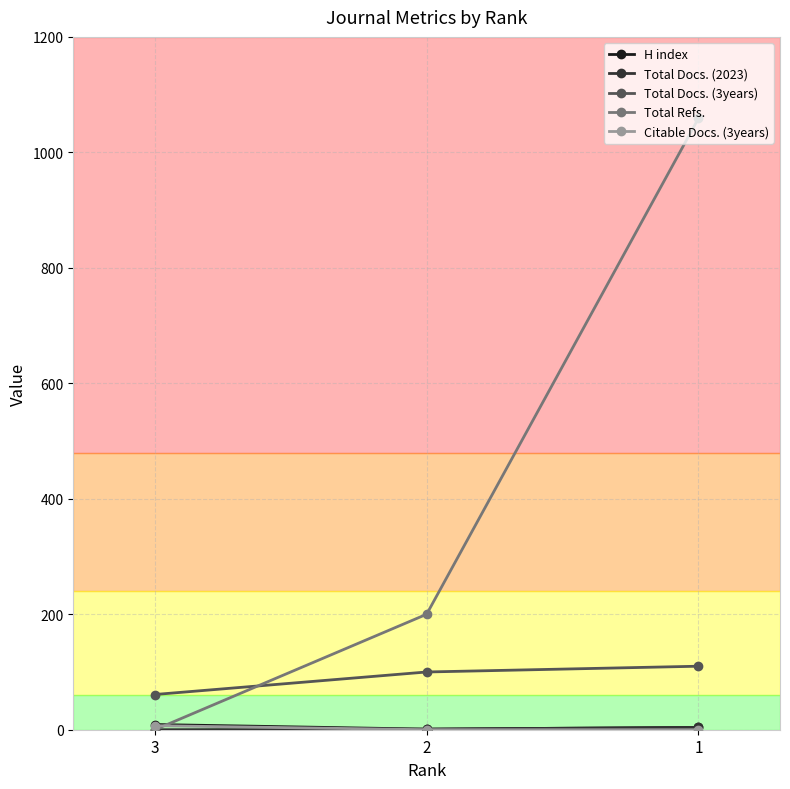

Between 3 and 1, which series saw the biggest shift?

Total Refs.